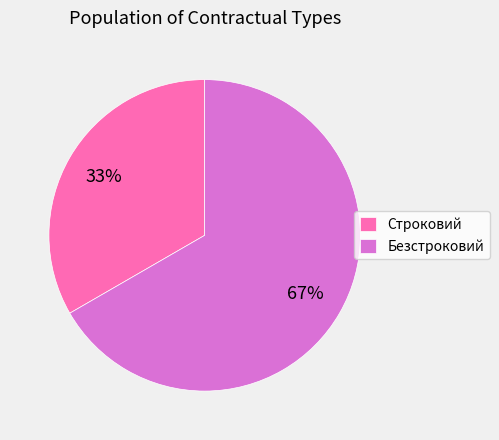

What is the majority slice?

Безстроковий